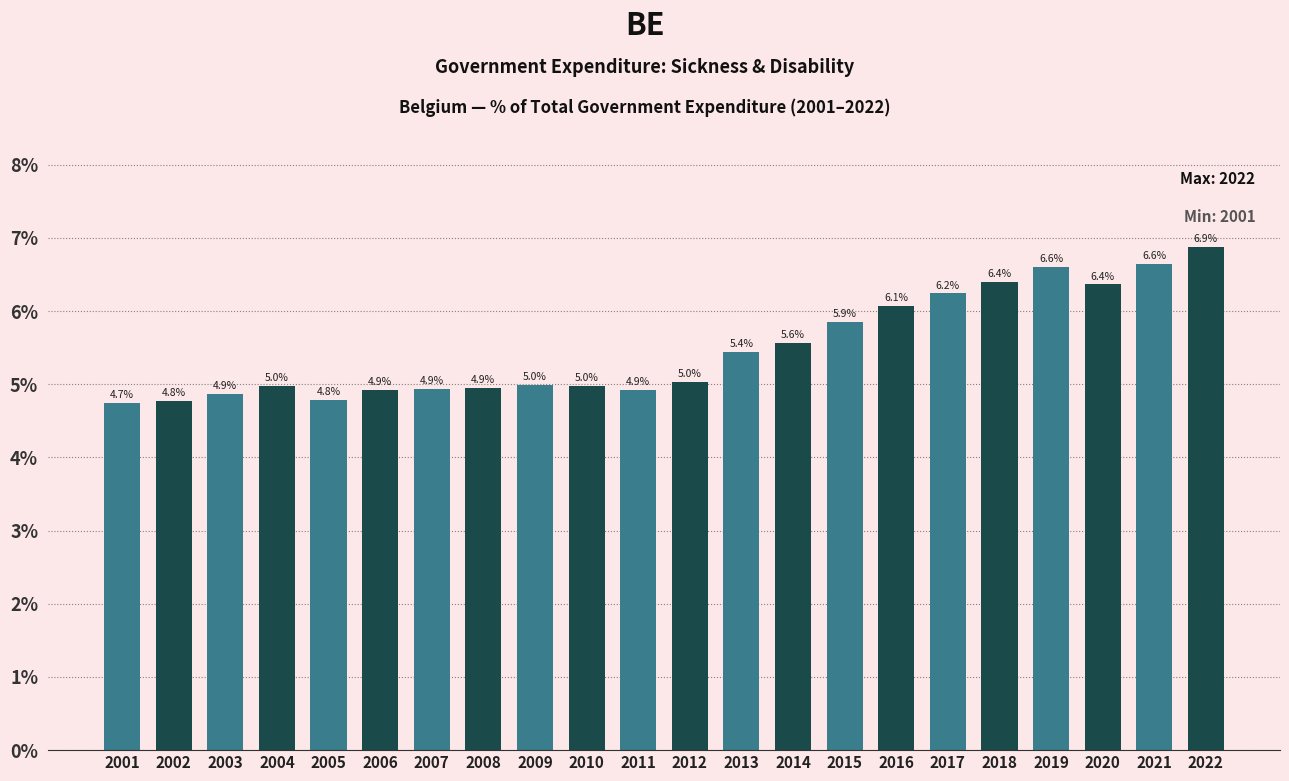

Are the bars grouped side by side (vs. stacked)?

No